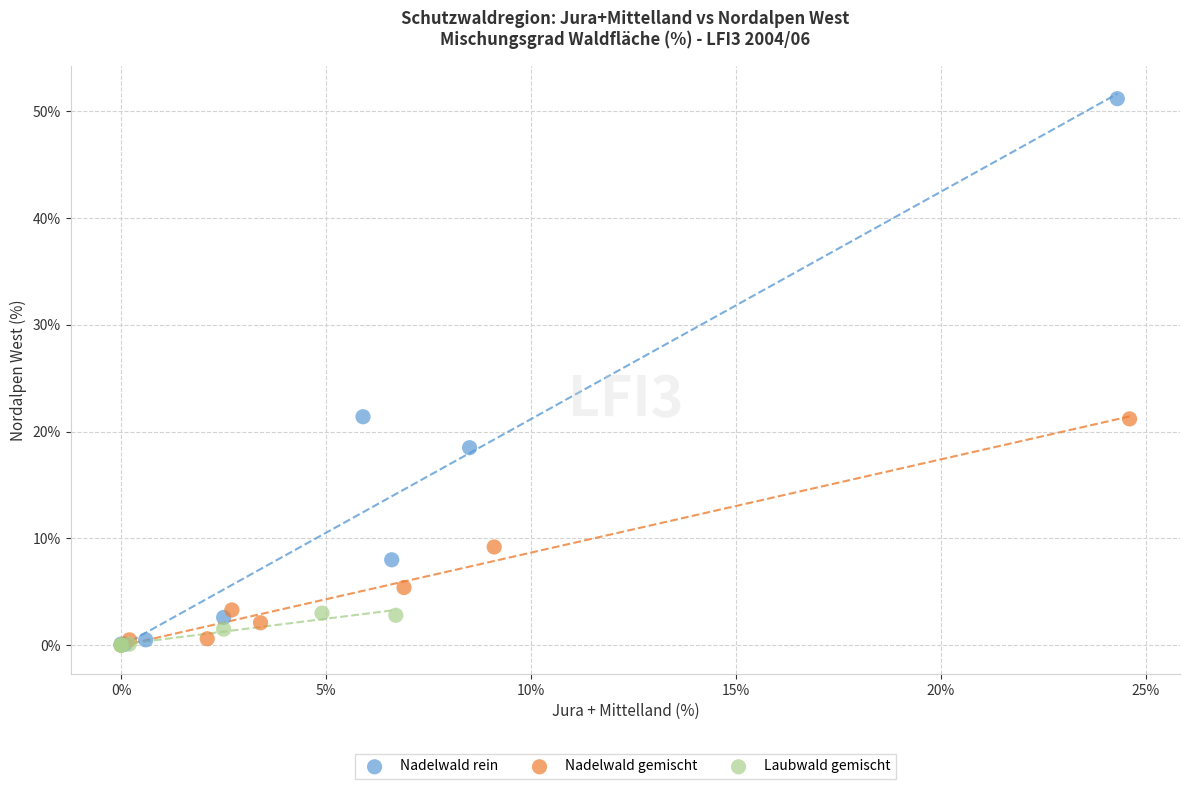

Which series reaches the maximum Y coordinate?

Nadelwald rein